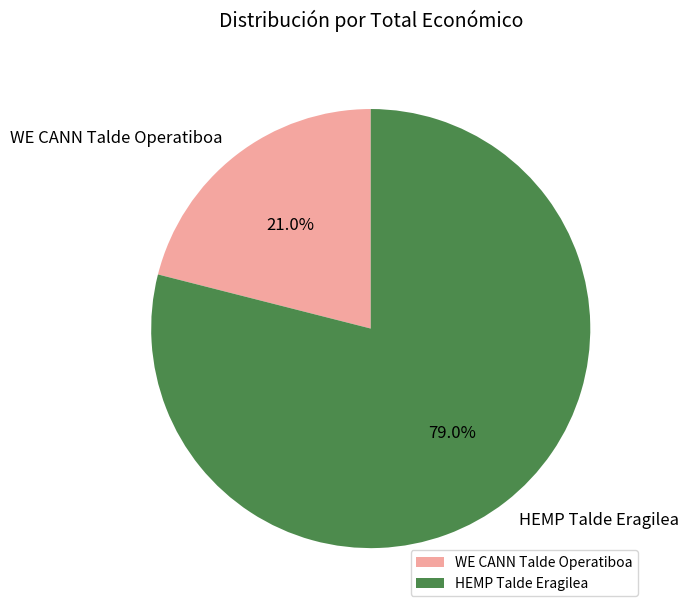

Is WE CANN Talde Operatiboa the majority of the pie?

No